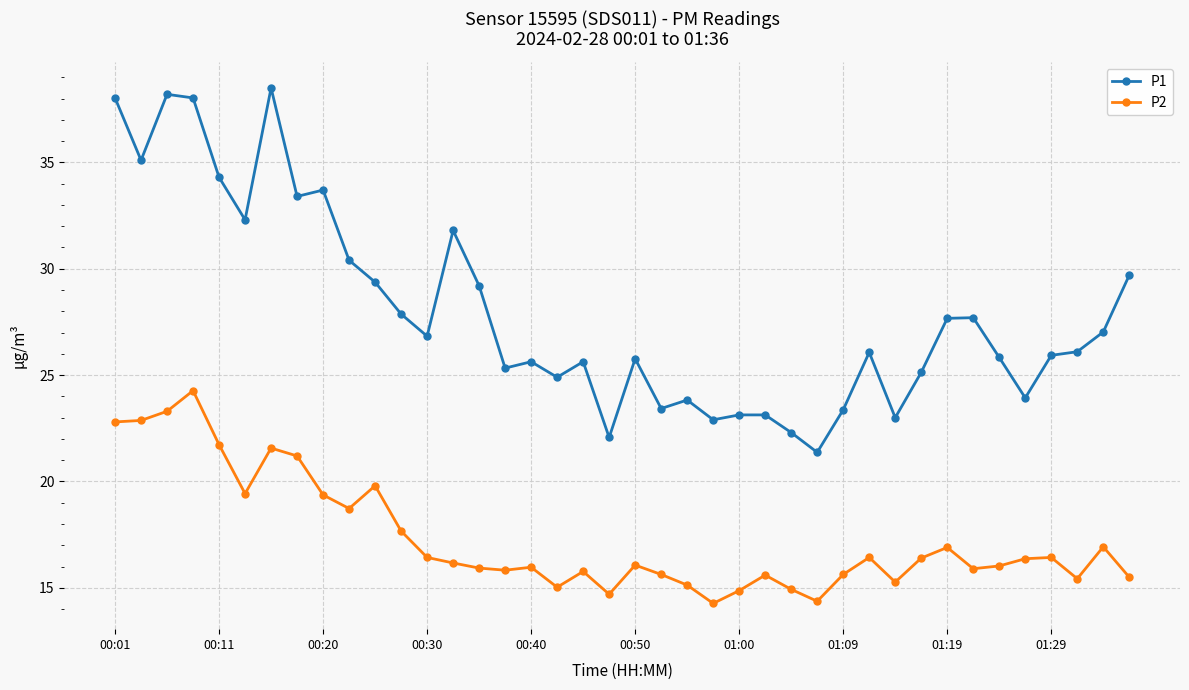

What is the maximum value for P2?

24.3